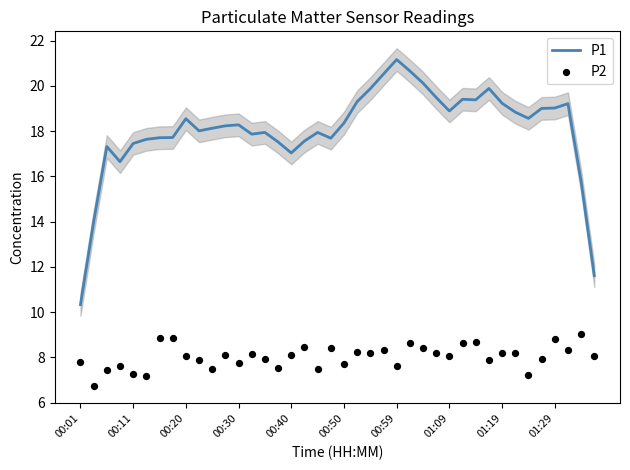

Which series reaches the minimum Y coordinate?

P2